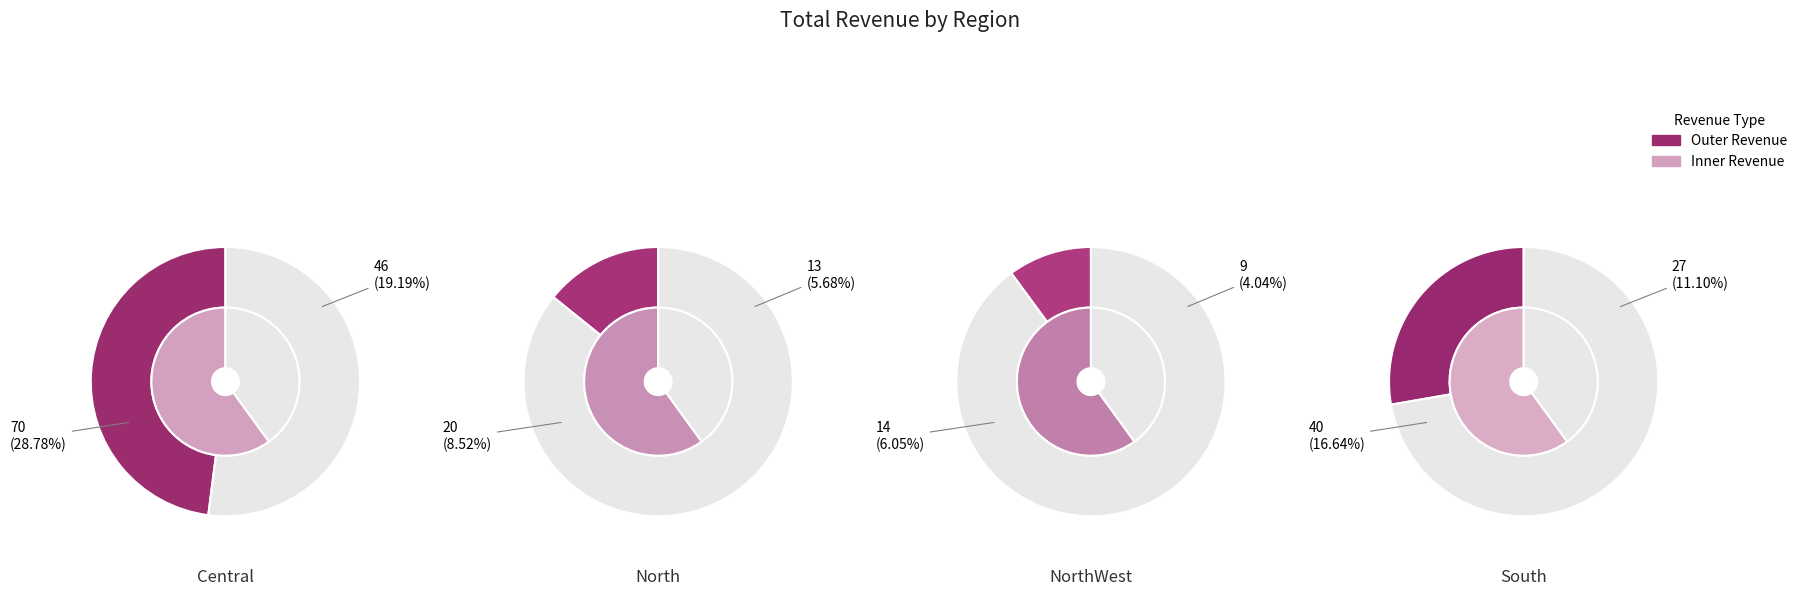

The Central slice represents 56% of the pie. True or false?

False